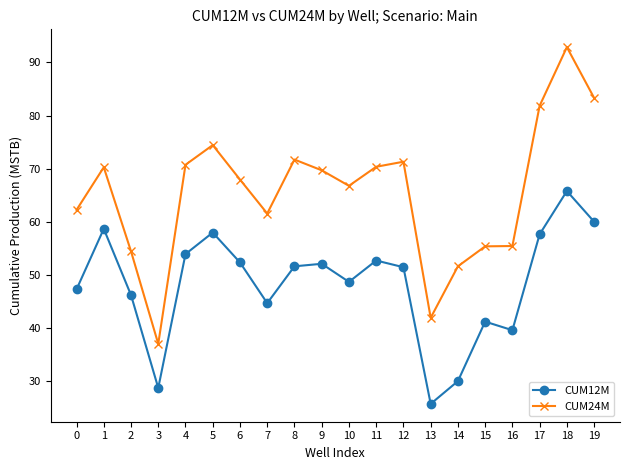

Where does the CUM12M series first go above 51?

1